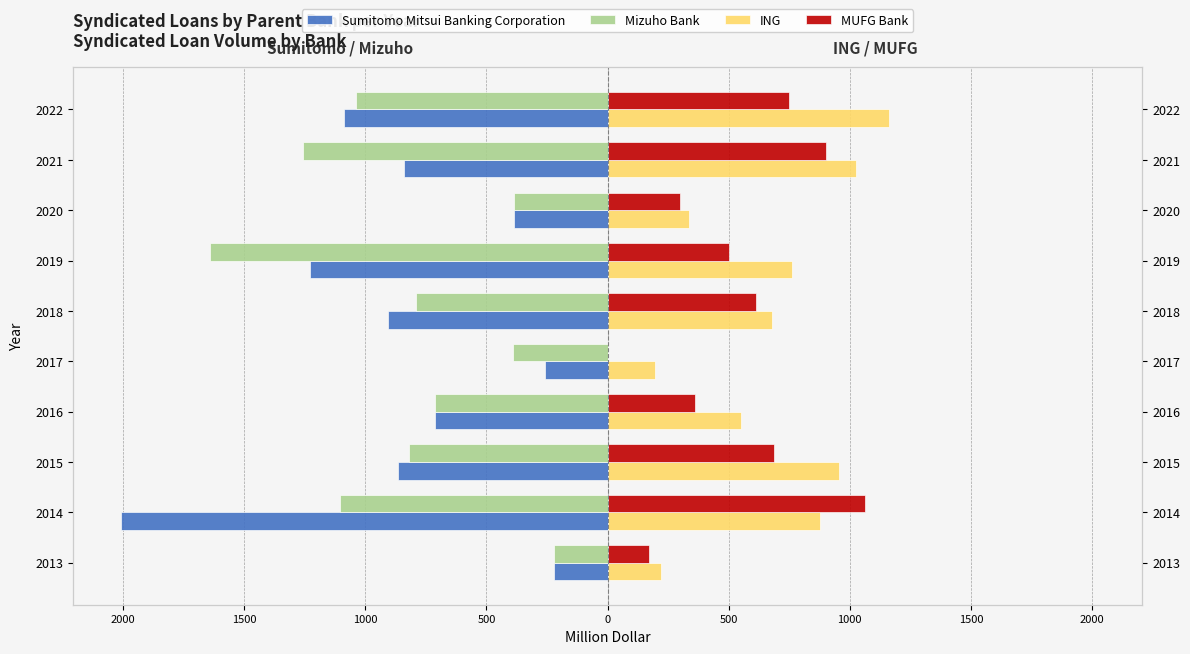

Between 2015 and 2016, which is larger?

2016